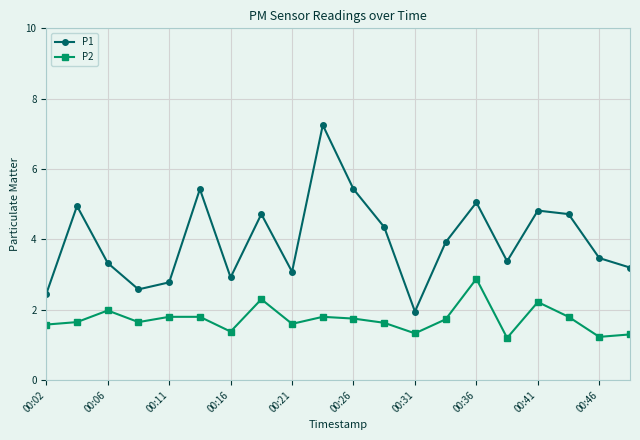

What is the sum of all P2 values?

34.6